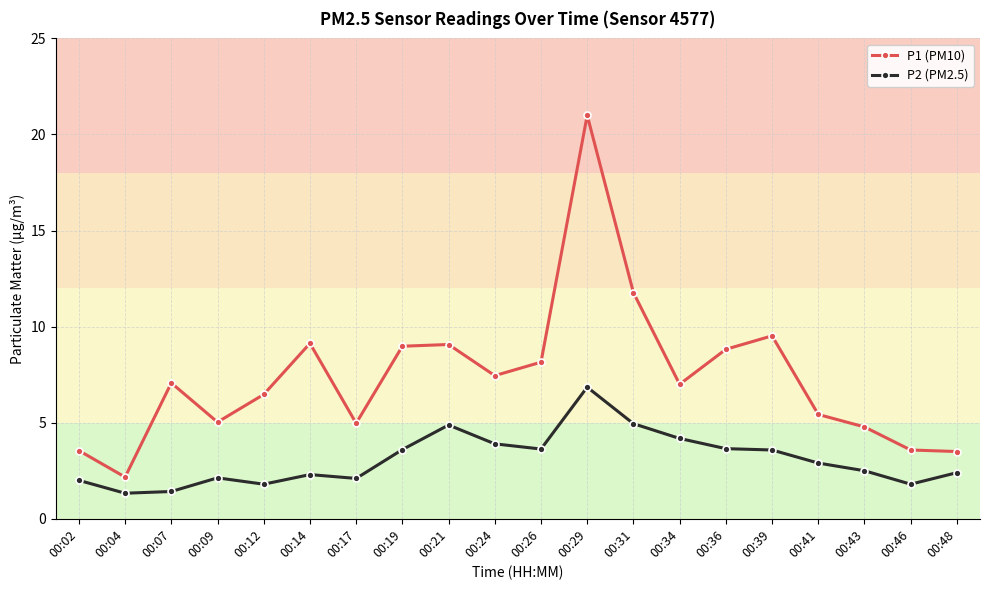

How many distinct data groups are displayed?

2